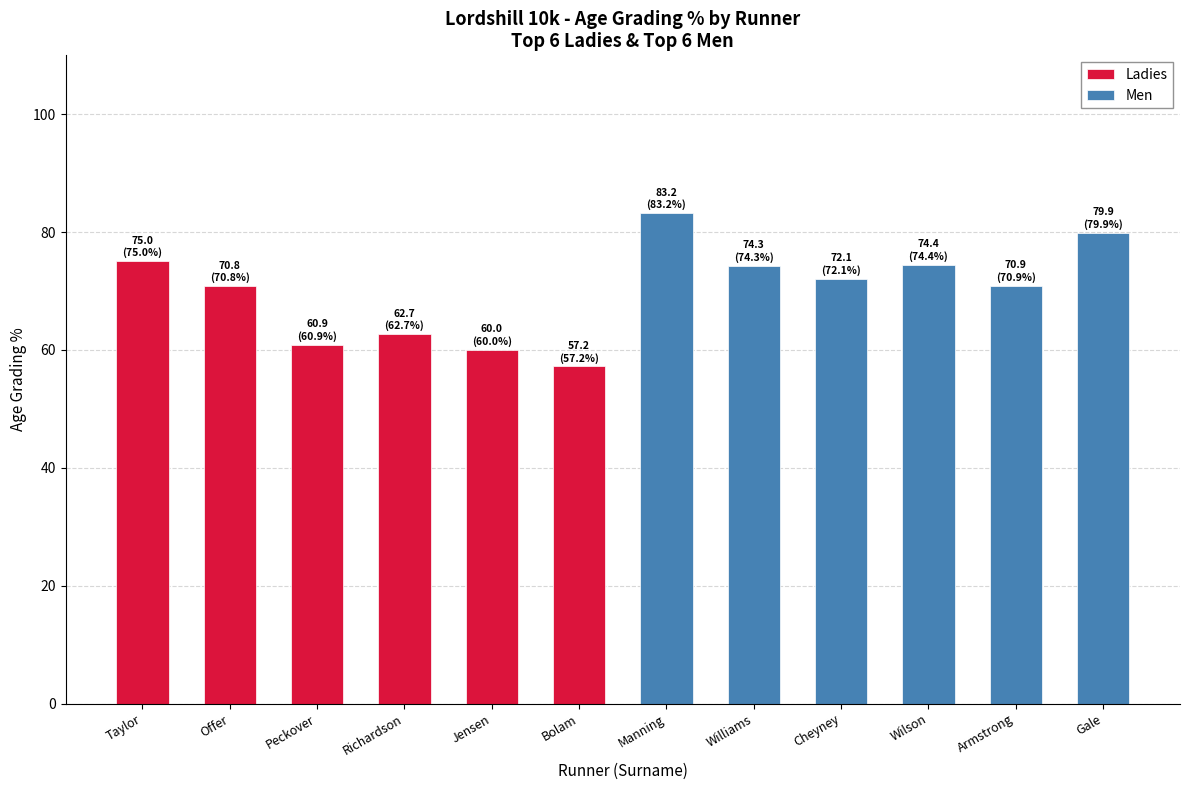

Rank the categories by Ladies value from lowest to highest.

Bolam, Jensen, Peckover, Richardson, Offer, Taylor